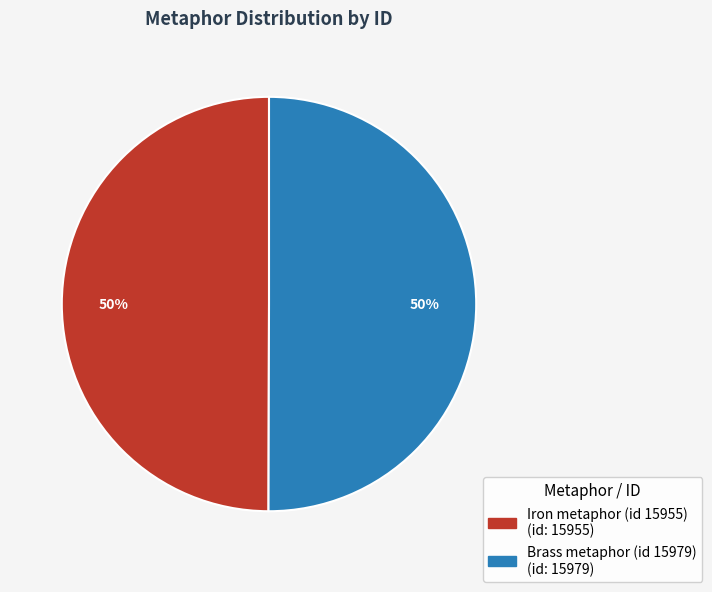

Is the sum of Brass metaphor (id 15979) and Iron metaphor (id 15955) greater than half?

Yes